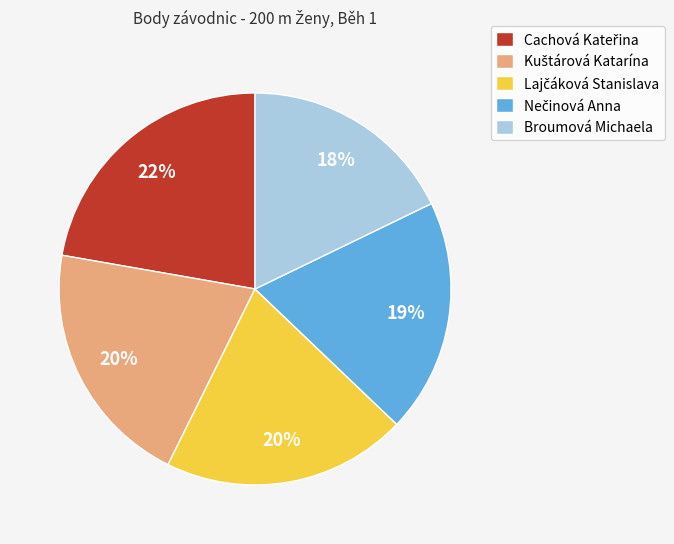

The Broumová Michaela slice represents 30% of the pie. True or false?

False